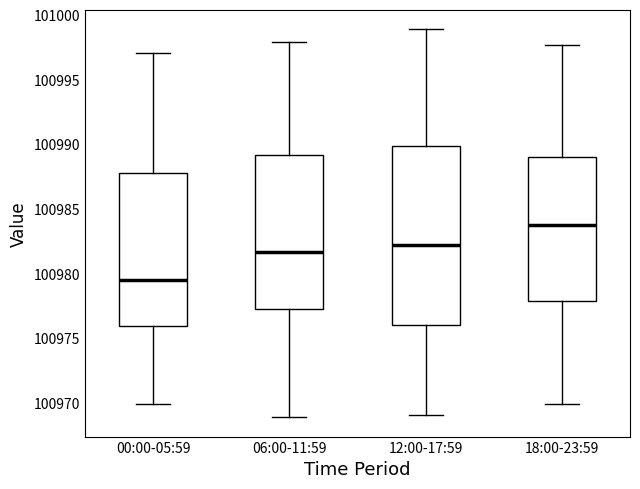

Comparing the boxes themselves (not the whiskers), which one is the tallest?

12:00-17:59